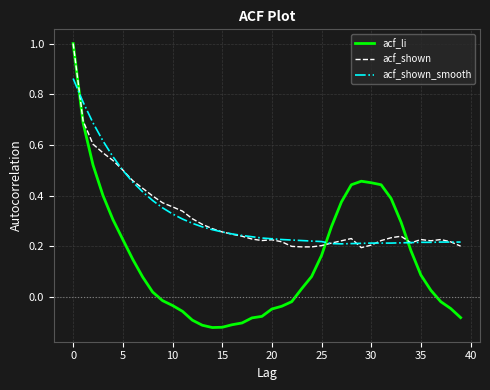

Which series has the widest spread of values?

acf_li